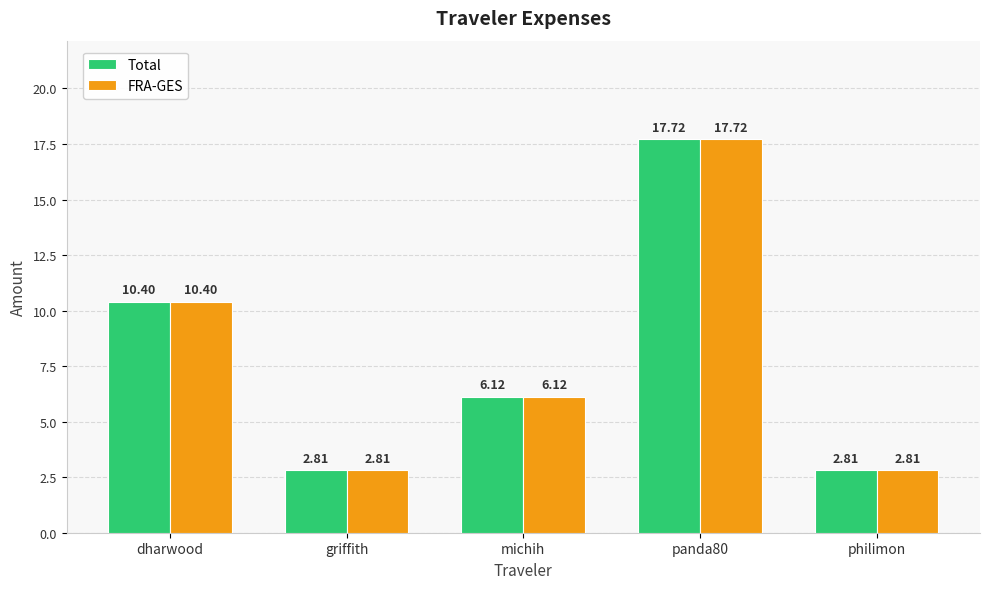

At which category is the sum across all series the highest?

panda80